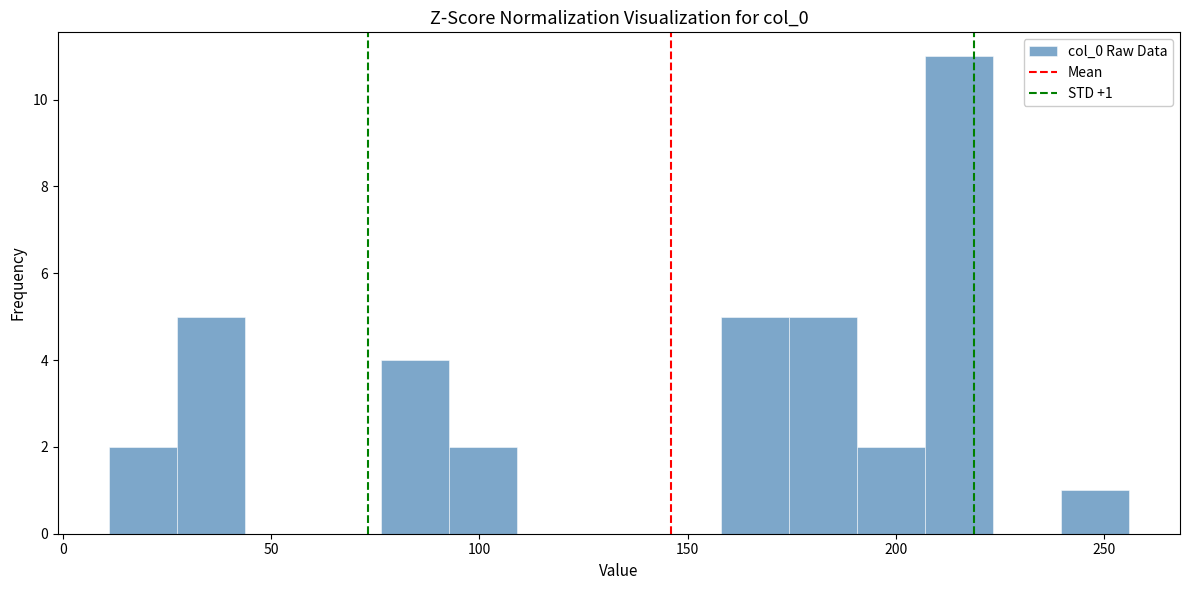

Read against the x-axis, roughly where is the centre of the tallest bar?

215